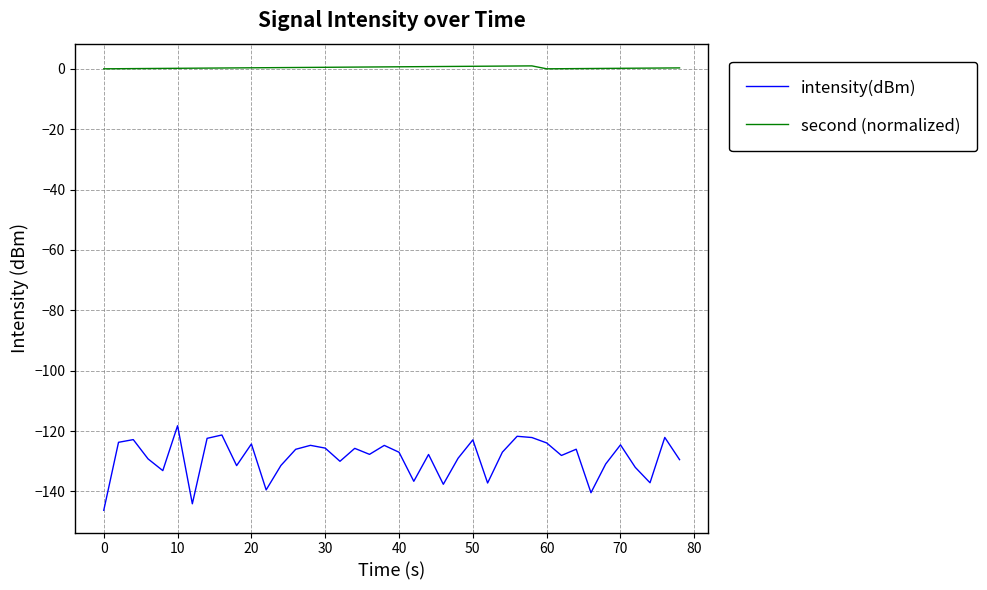

Which series has the widest spread of values?

intensity(dBm)